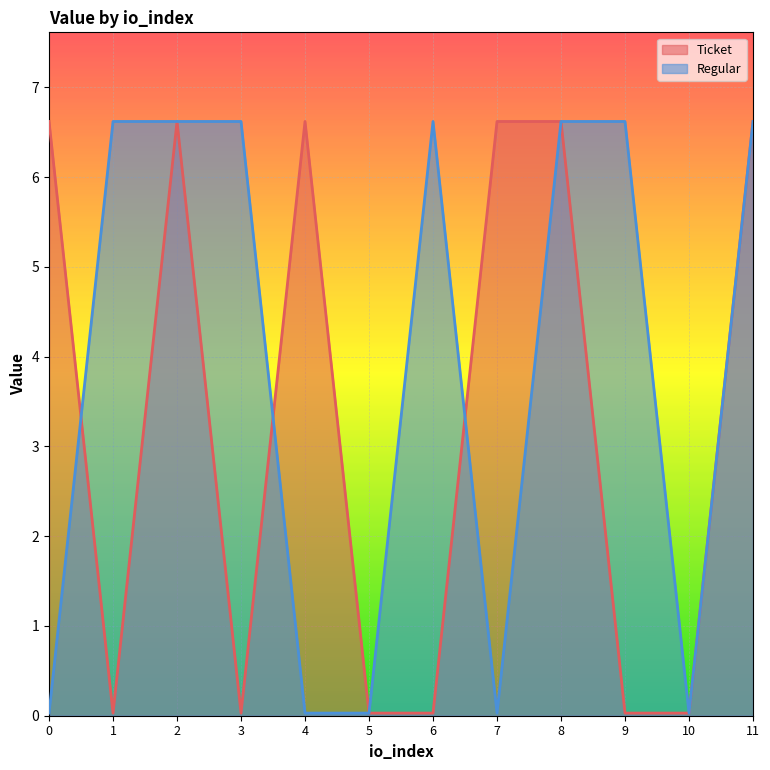

How many times do Ticket and Regular cross each other?

3